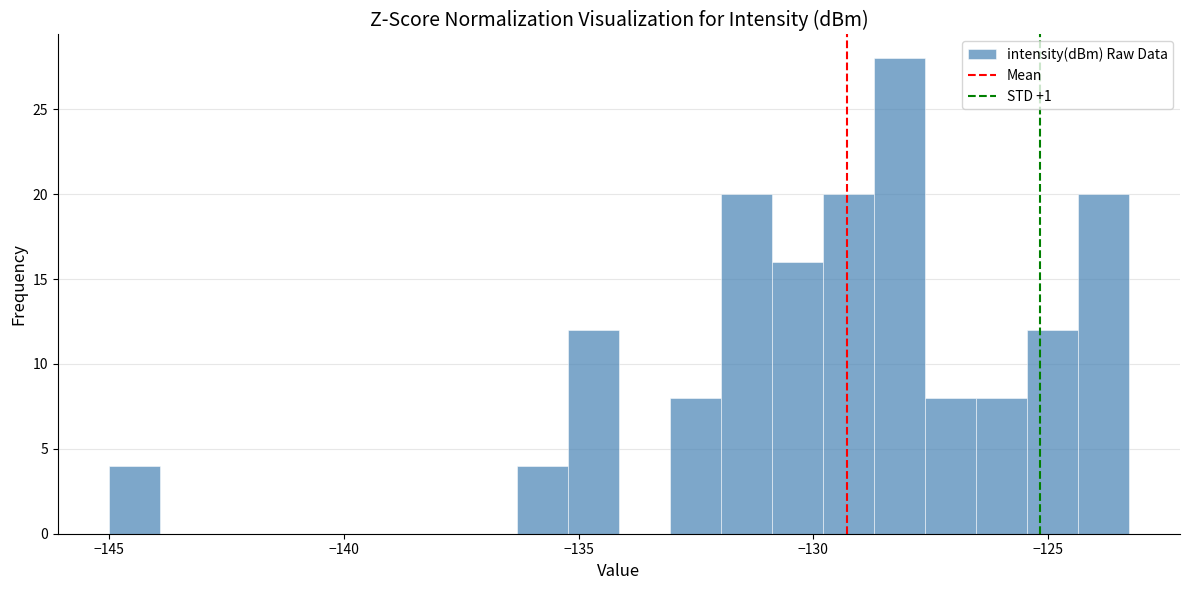

Around what value on the x-axis is the tallest bar? Give the approximate position of its centre, as read against the axis.

-128.0